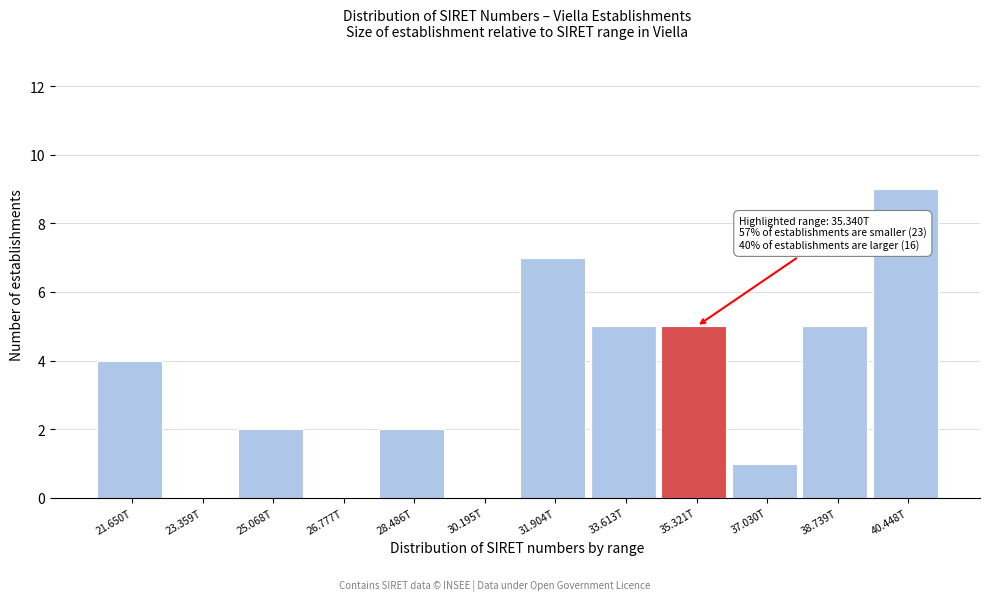

Reading left to right, list all the values displayed in this chart.

21.650T=4	23.359T=0	25.068T=2	26.777T=0	28.486T=2	30.195T=0	31.904T=7	33.613T=5	35.321T=5	37.030T=1	38.739T=5	40.448T=9